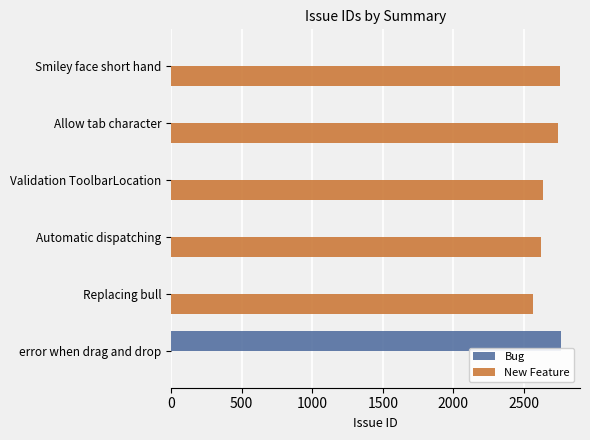

Which series has the largest total across all categories?

New Feature